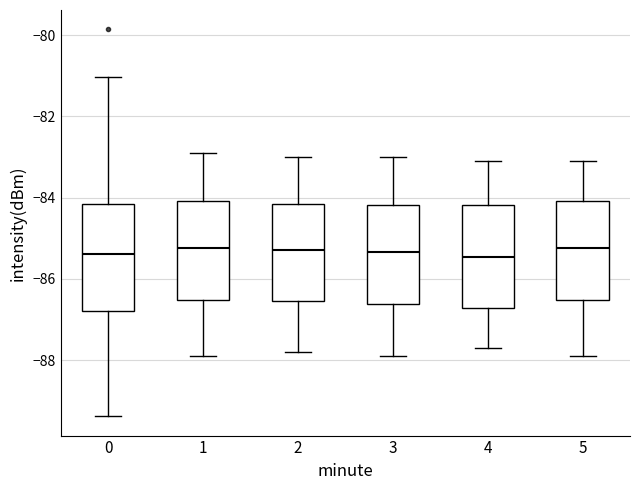

Reading left to right, read every box against the y-axis: the position of its median line, the range the box covers, and the ends of its whiskers. The values are not printed on the chart, so give them approximately, as read against the axis.

0: median -85.4, box -86.8 to -84.2, whiskers -89.4 to -81.0
1: median -85.2, box -86.6 to -84.0, whiskers -87.8 to -82.8
2: median -85.2, box -86.6 to -84.2, whiskers -87.8 to -83.0
3: median -85.4, box -86.6 to -84.2, whiskers -87.8 to -83.0
4: median -85.4, box -86.8 to -84.2, whiskers -87.6 to -83.0
5: median -85.2, box -86.6 to -84.0, whiskers -87.8 to -83.0